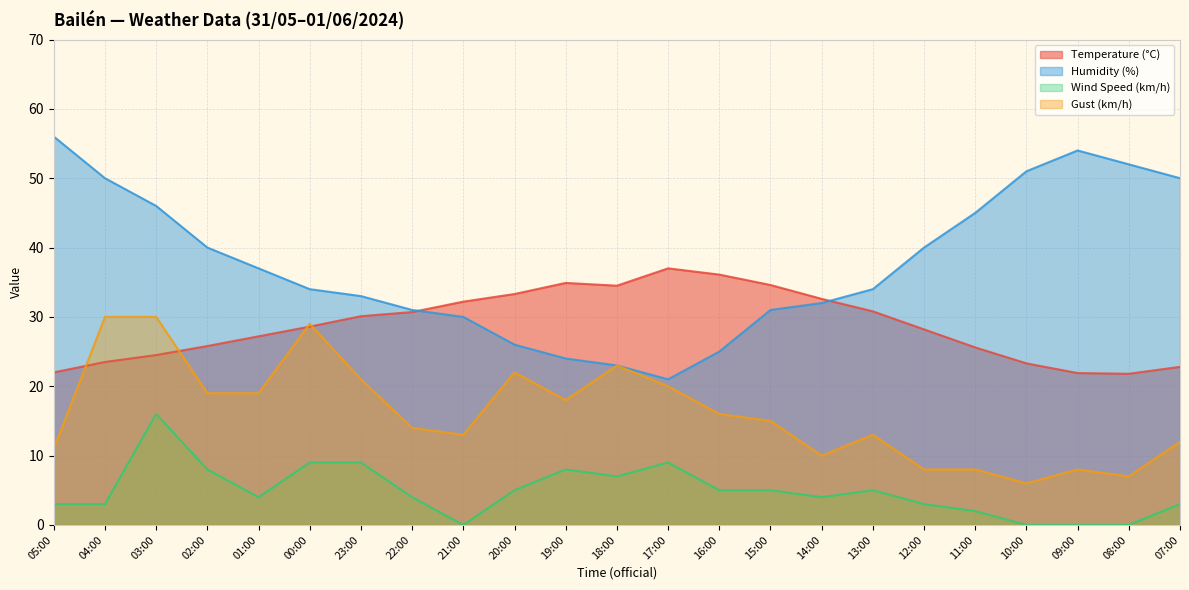

What is the value of the Temperature (°C) point at the 6th from the left?

28.6